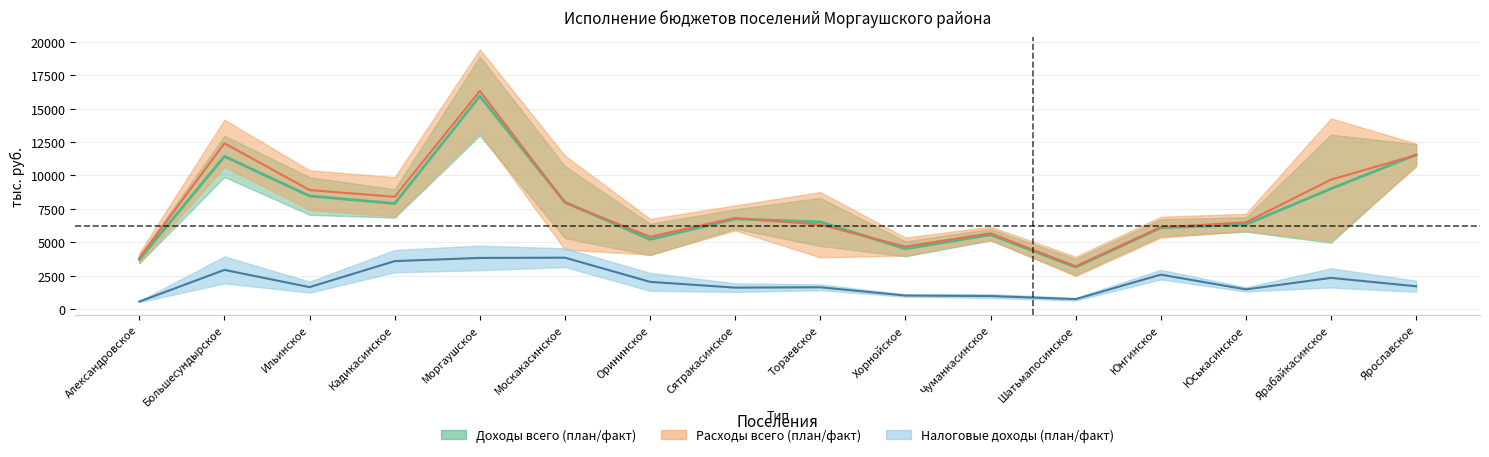

How many data points in Расходы всего (план) are less than 8755?

8